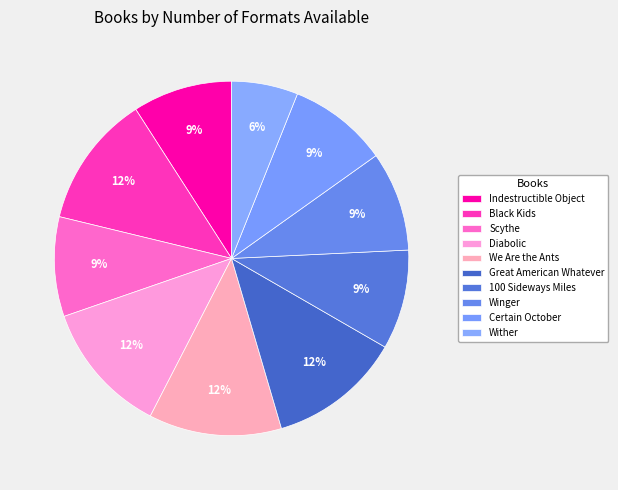

Approximately how many times larger is the value at Great American Whatever compared to Wither?

2.0